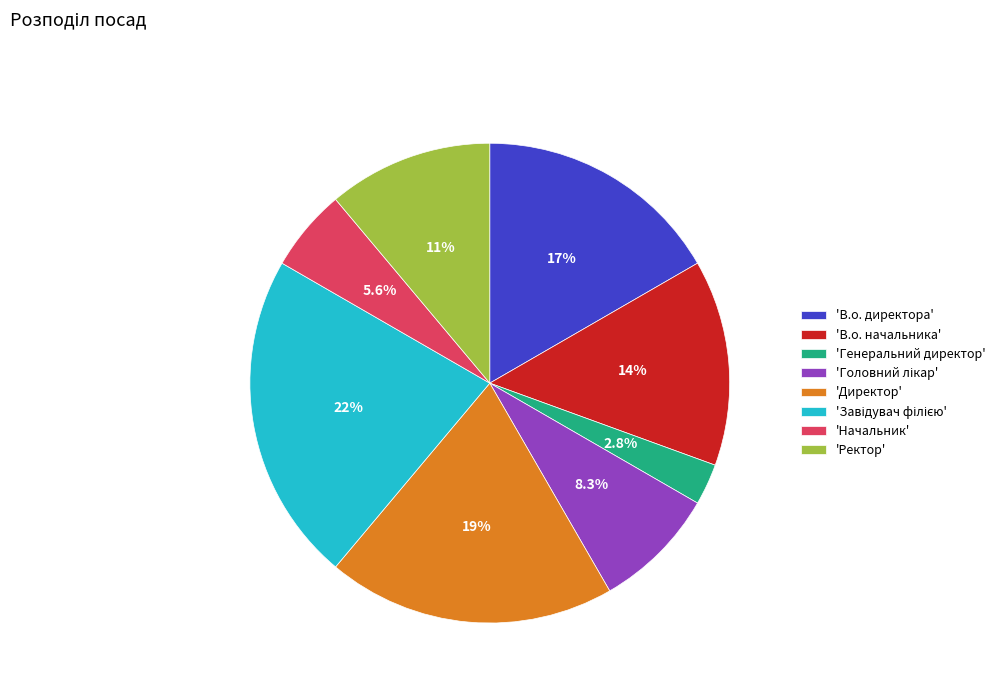

Does any single category account for the majority?

No